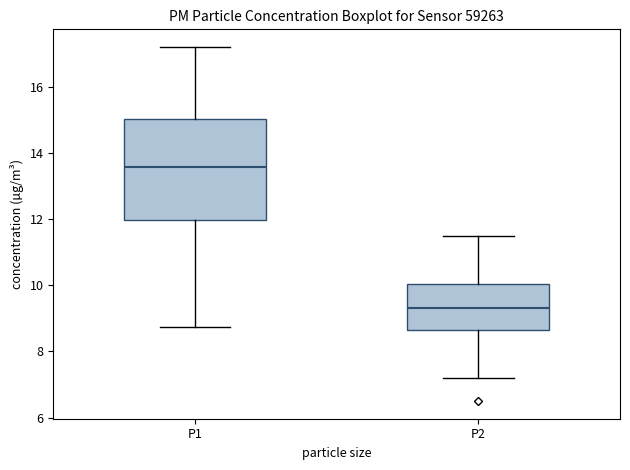

Where is the lower edge of the box for P1 on the y-axis? The values are not printed on the chart, so give them approximately, as read against the axis.

12.0